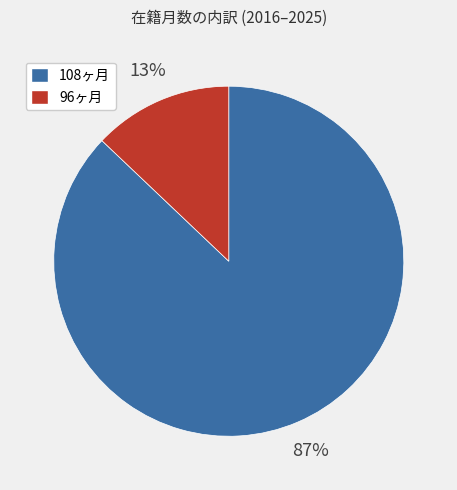

Is there a majority slice in this chart?

Yes